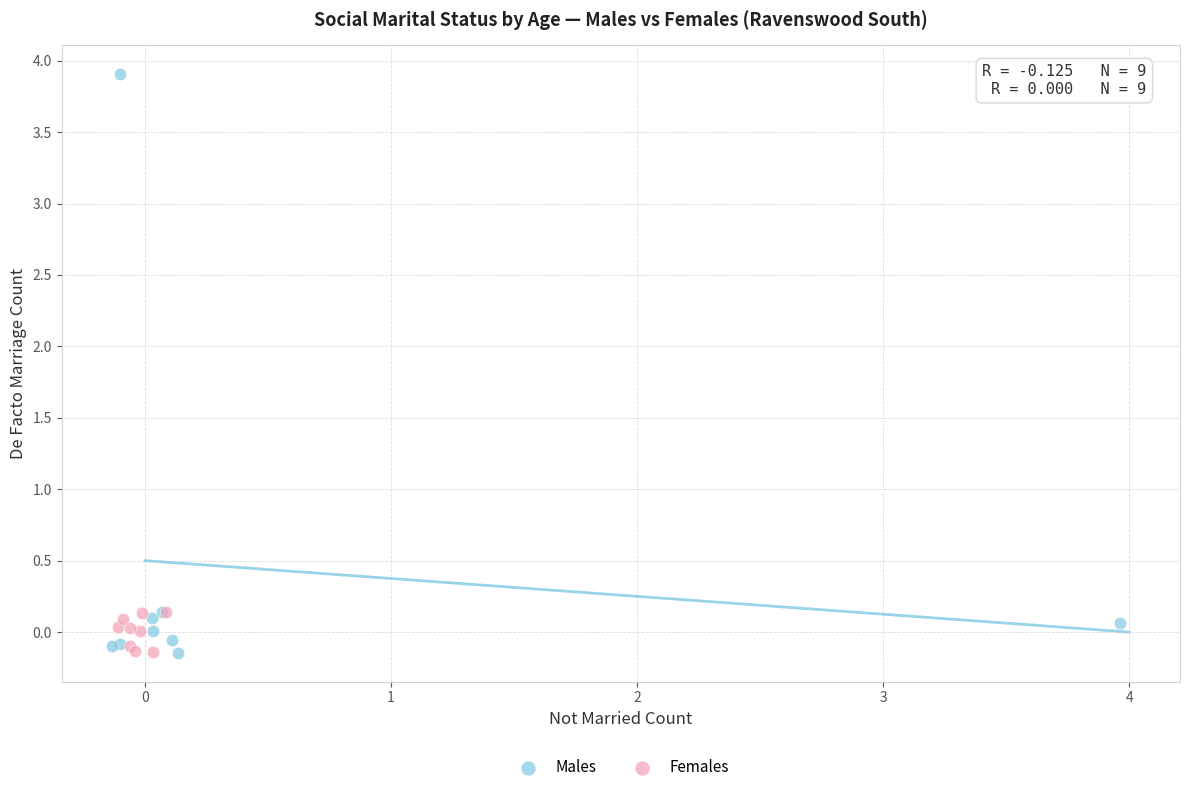

Which series has the widest spread of Y values?

Males